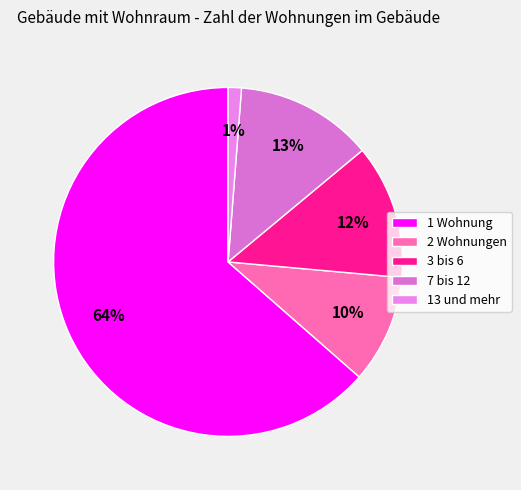

To the nearest percent, what percentage of the pie is 2 Wohnungen?

10%